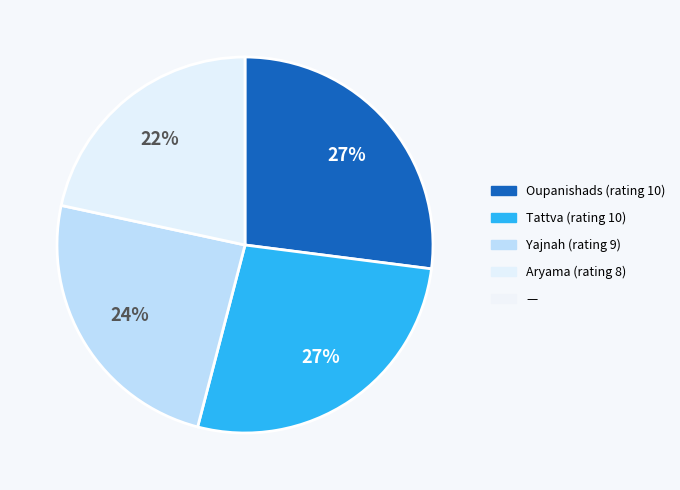

To the nearest percent, what is the difference between the largest and smallest slice percentages?

5%